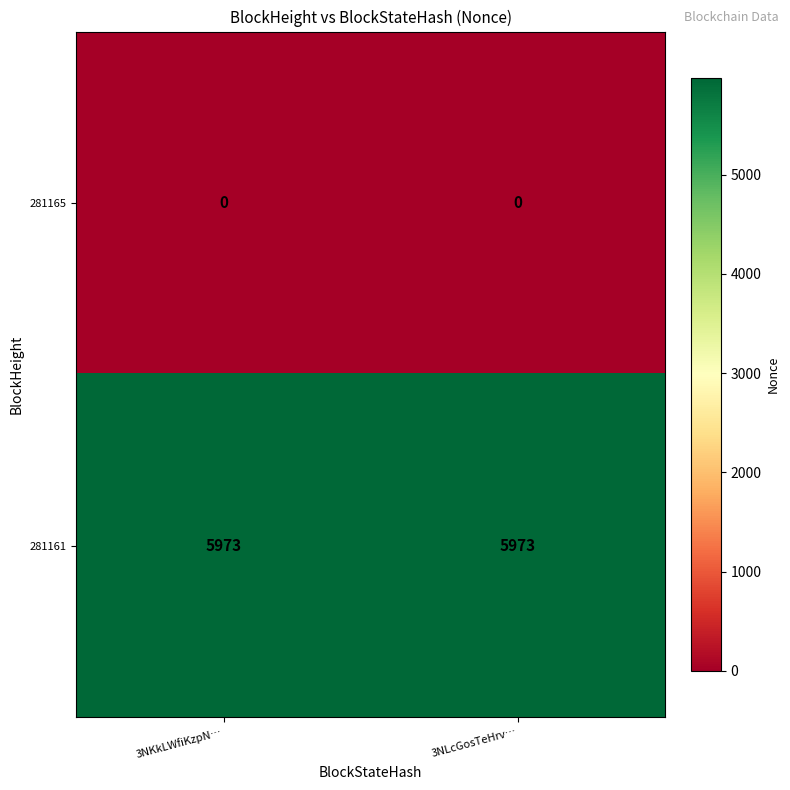

What is the lowest value of the 281161 series?

5973